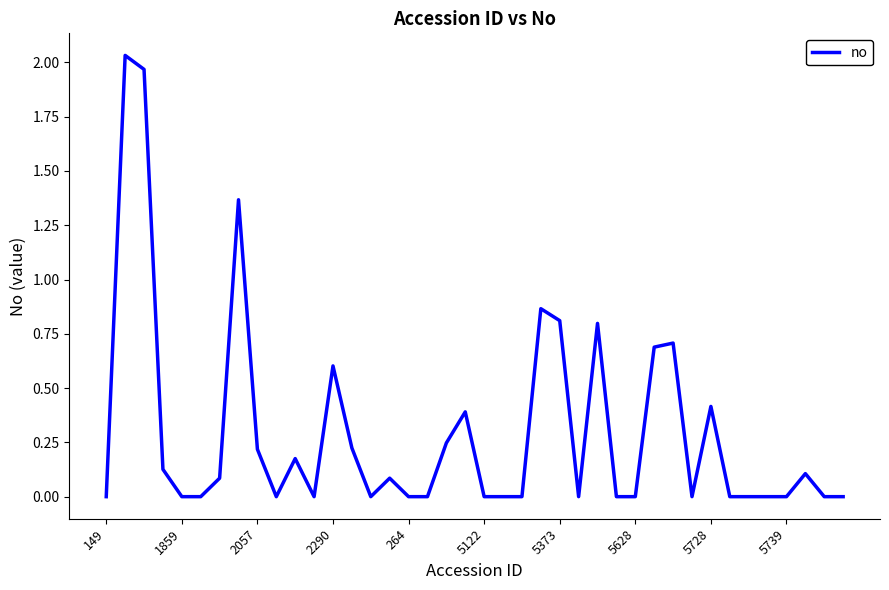

Count the number of data series in this chart.

1